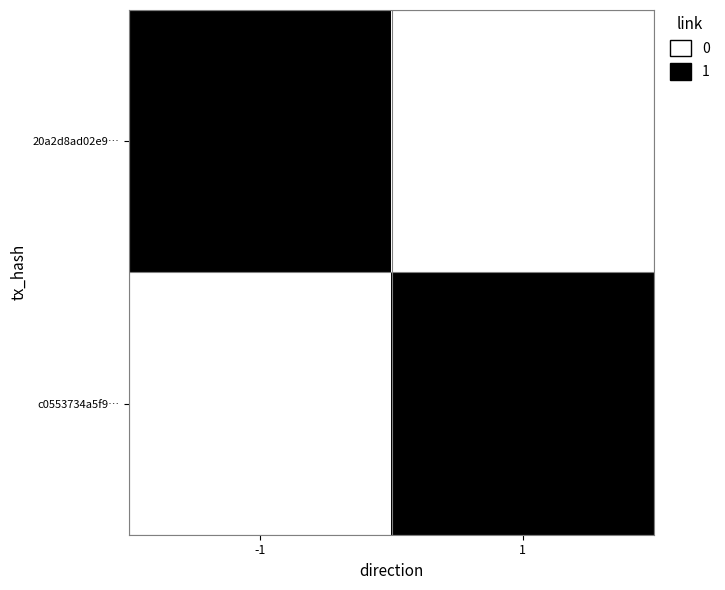

Which series has the widest spread of values?

20a2d8ad02e9…